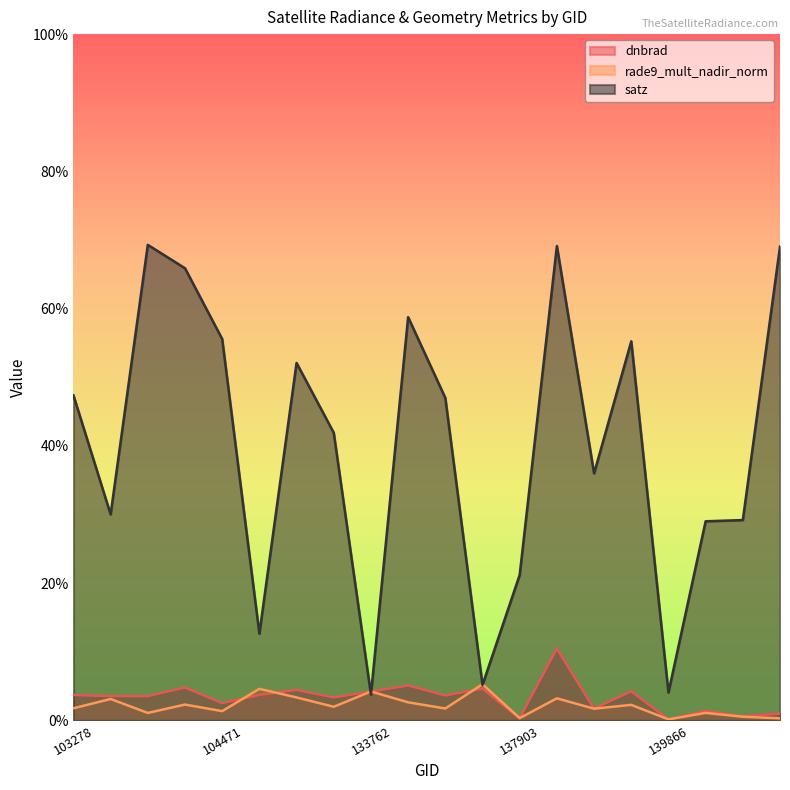

In satz, how many points are lower than both neighbors (excluding endpoints)?

6